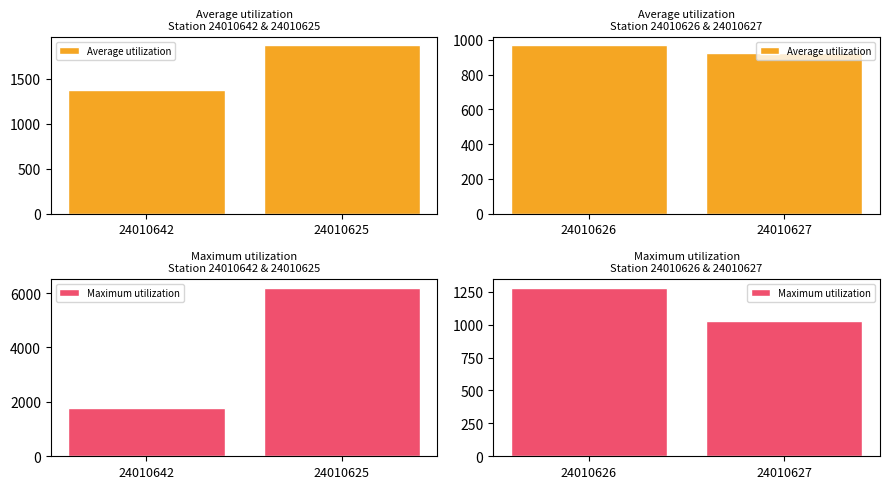

What is the value of the Maximum utilization bar at the 1st from the left?

1280.0